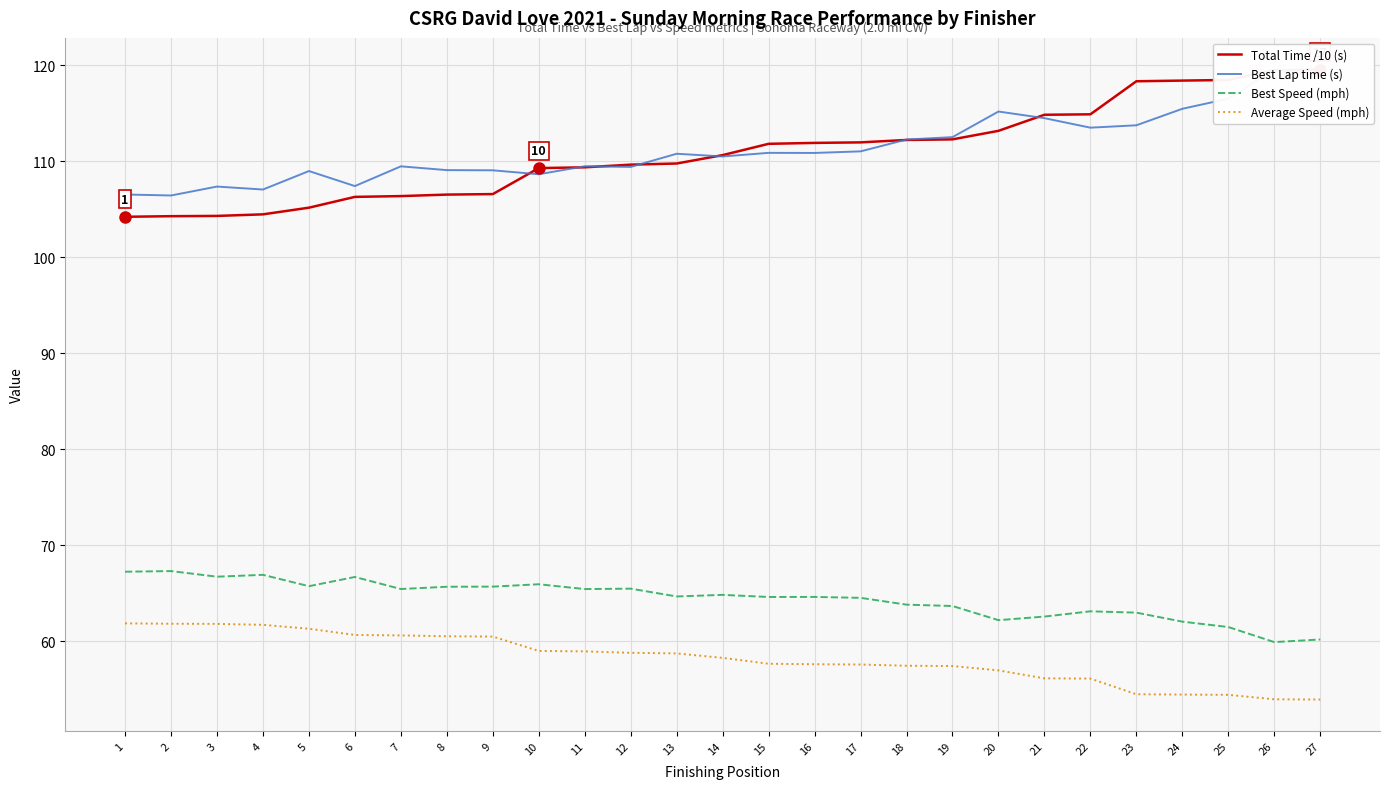

Reading left to right, what are all the values shown in this chart?

Total Time /10 (s): 104.2	104.3	104.3	104.5	105.1	106.3	106.4	106.5	106.6	109.3	109.3	109.6	109.7	110.6	111.8	111.9	111.9	112.2	112.3	113.1	114.8	114.9	118.3	118.4	118.4	119.5	119.5
Best Lap time (s): 106.5	106.4	107.3	107.0	109.0	107.4	109.5	109.1	109.0	108.6	109.5	109.4	110.8	110.5	110.9	110.8	111.0	112.2	112.5	115.2	114.5	113.5	113.7	115.4	116.5	119.5	119.0
Best Speed (mph): 67.3	67.3	66.7	66.9	65.7	66.7	65.5	65.7	65.7	66.0	65.4	65.5	64.7	64.8	64.6	64.6	64.5	63.8	63.7	62.2	62.6	63.1	63.0	62.1	61.5	59.9	60.2
Average Speed (mph): 61.9	61.8	61.8	61.7	61.3	60.7	60.6	60.5	60.5	59.0	59.0	58.8	58.8	58.3	57.7	57.6	57.6	57.5	57.4	57.0	56.2	56.1	54.5	54.5	54.4	54.0	54.0